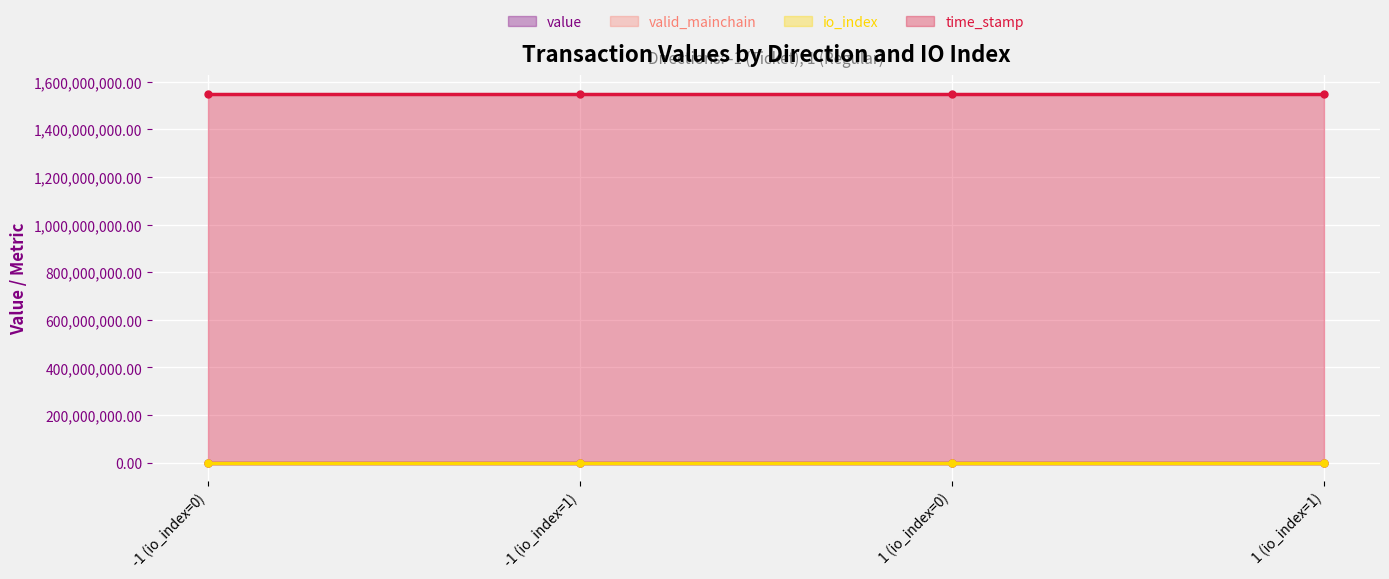

True or false: time_stamp has a value of 1549768624.0 at 1 (io_index=0).

True